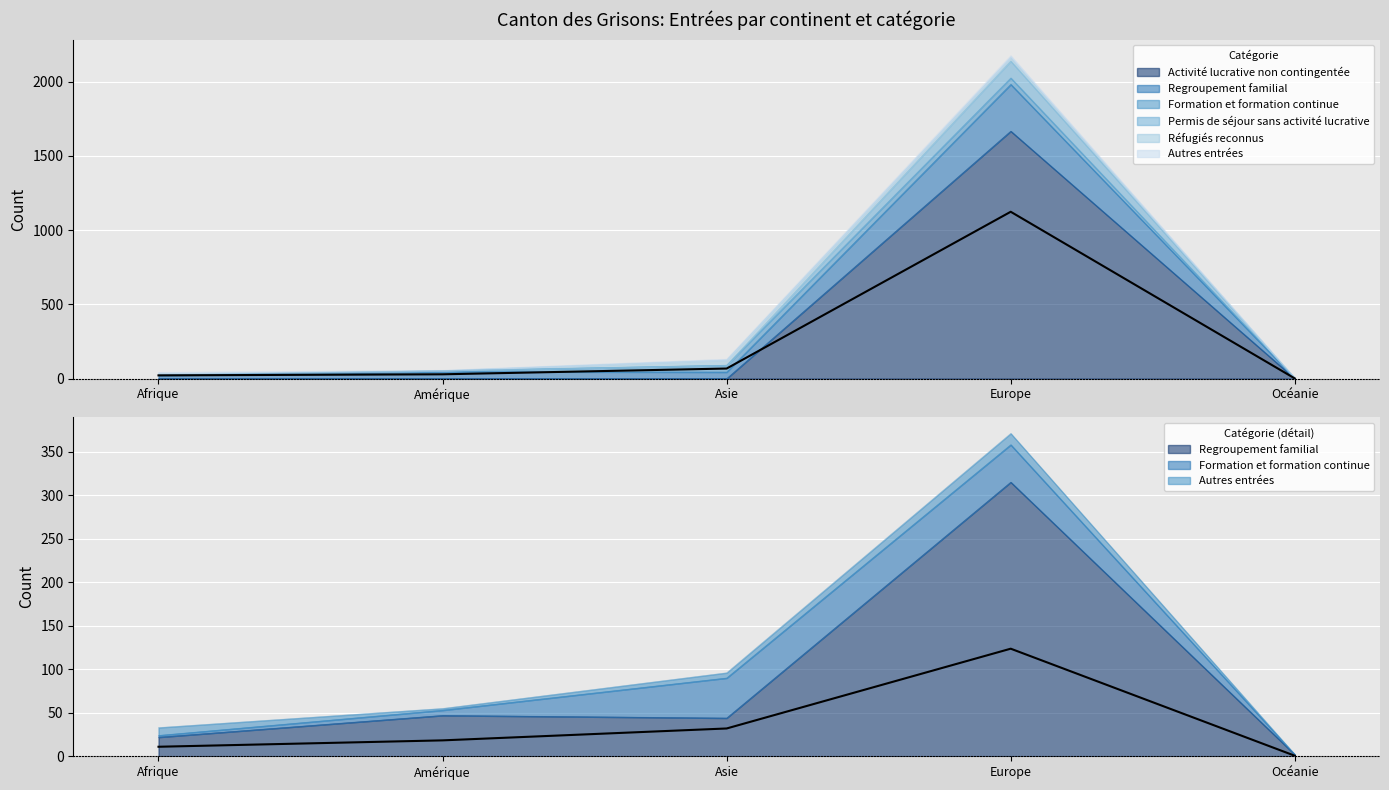

What is the sum of the Regroupement familial values at Océanie and Afrique?

24